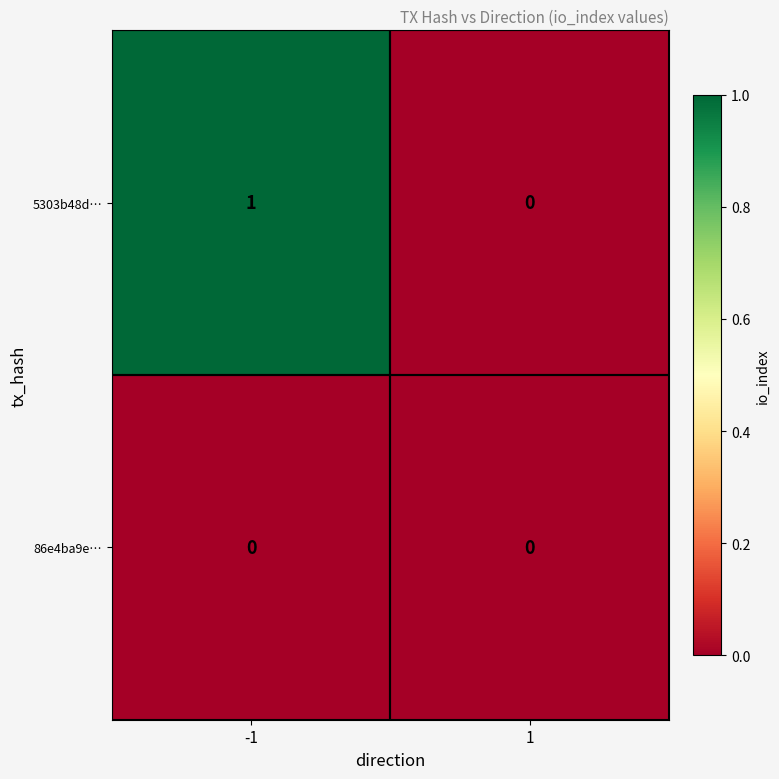

Is the value of 5303b48d… at -1 greater than the value of 86e4ba9e… at -1?

Yes